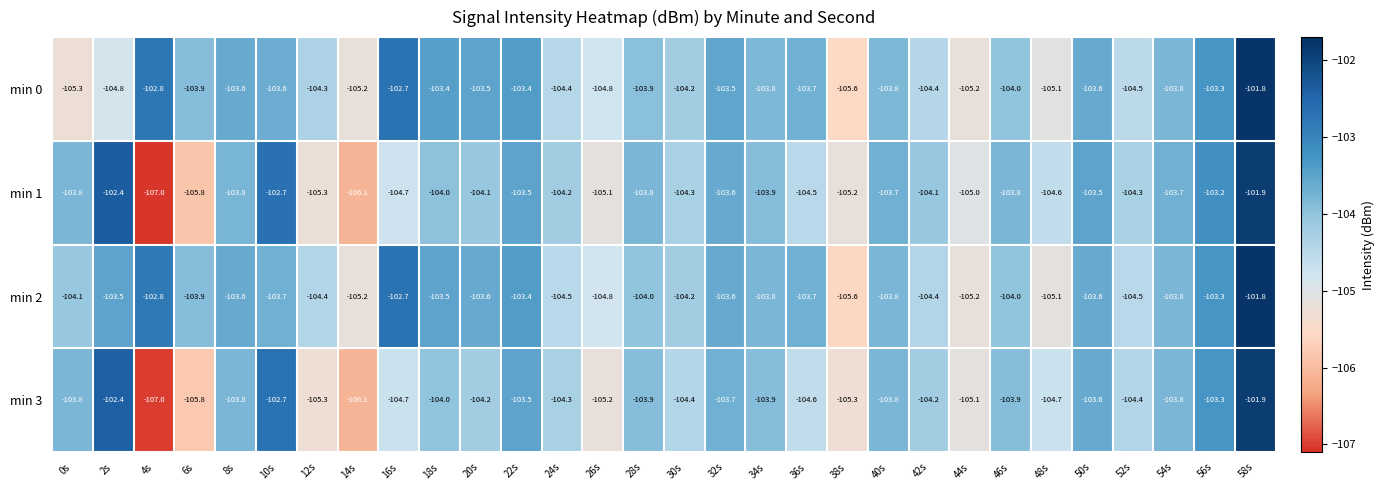

How many data points does each series have?

30